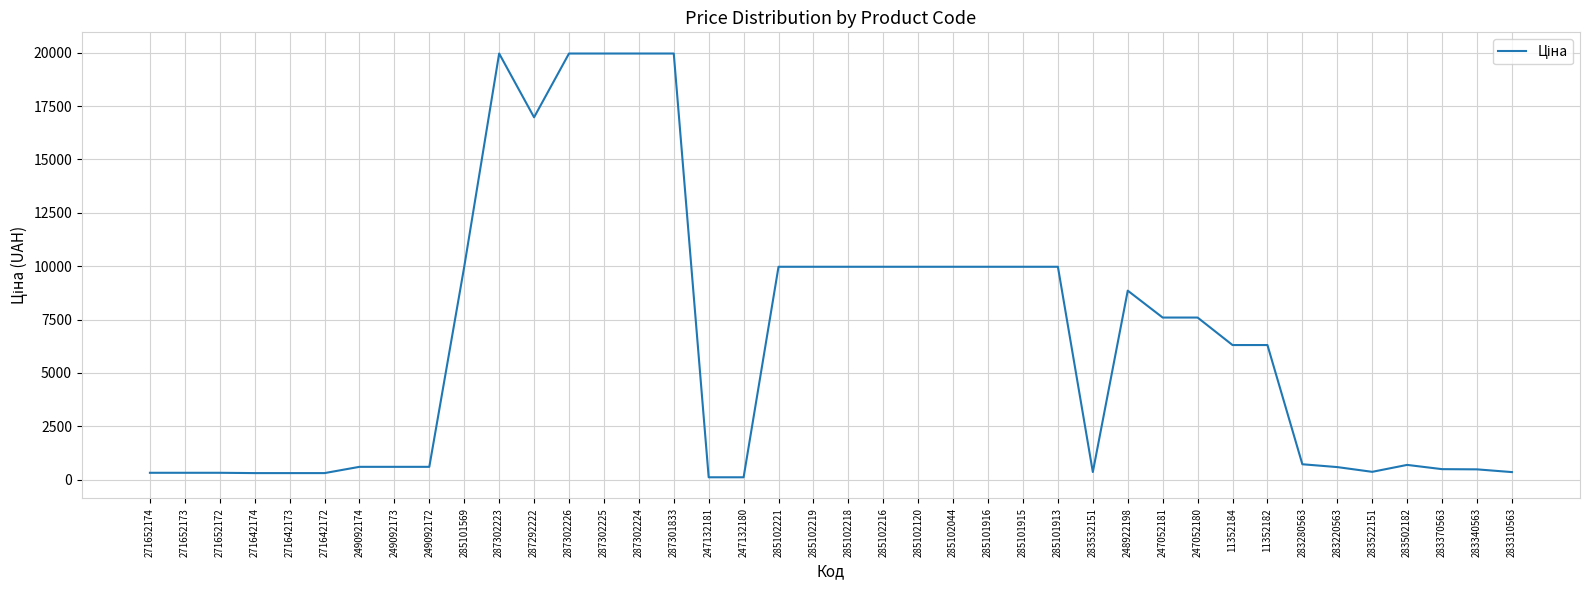

What is the ratio of the value at 287302225 to the value at 249092174?

33.1